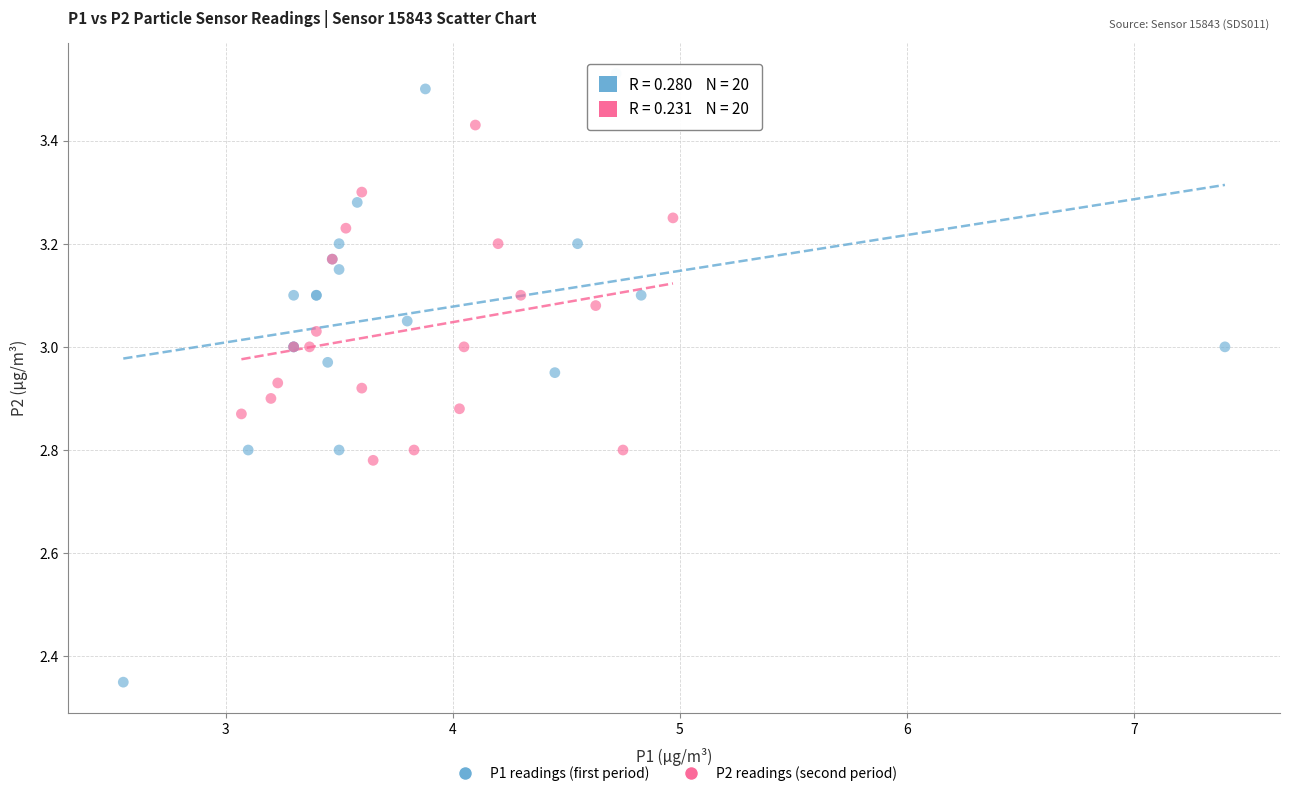

Which series reaches the minimum Y coordinate?

P1 readings (first period)